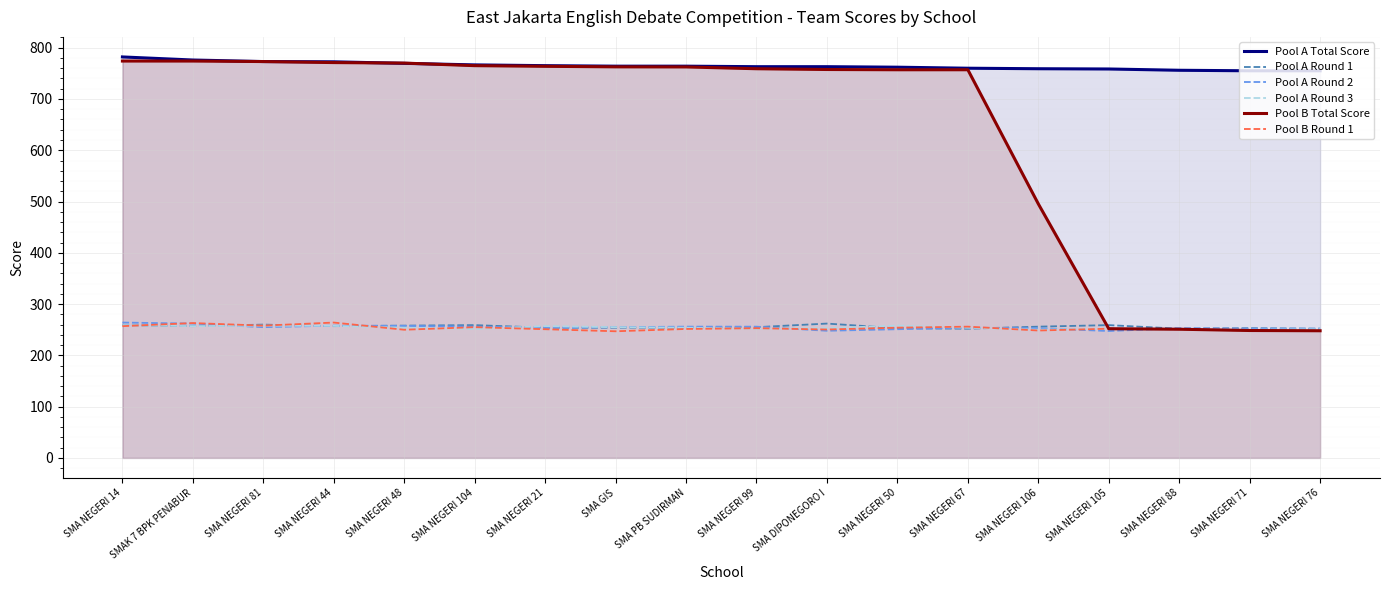

Which series has the largest total across all categories?

Pool A Total Score